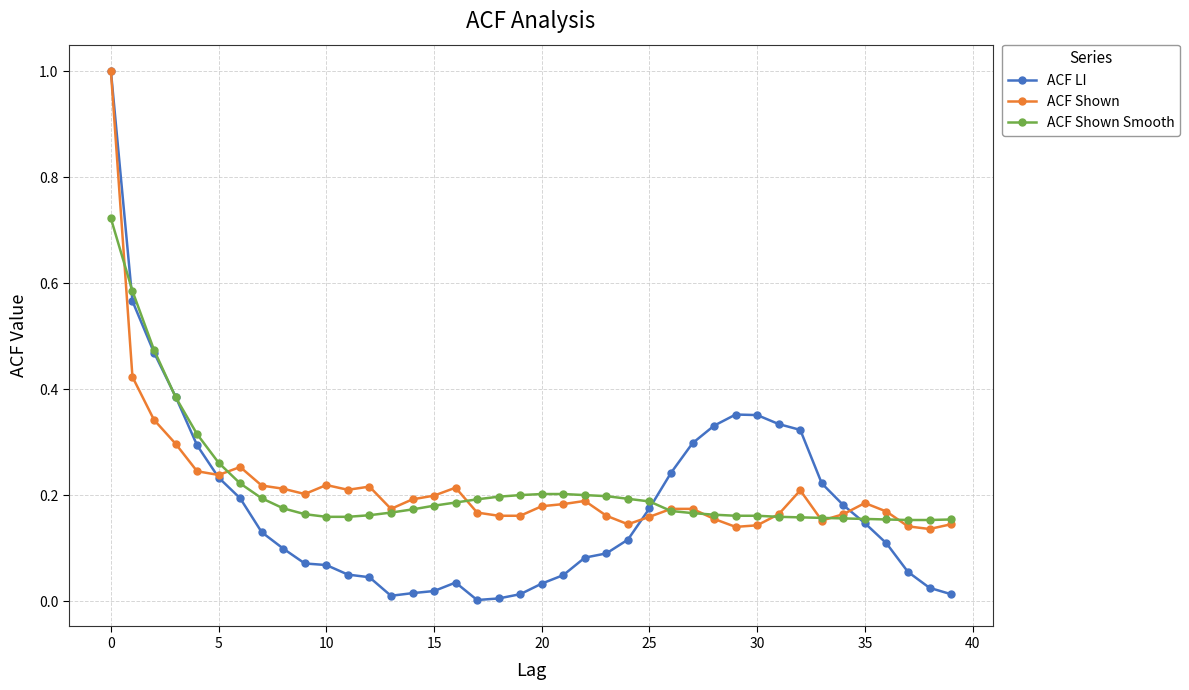

Which series has the largest range (max minus min)?

ACF LI